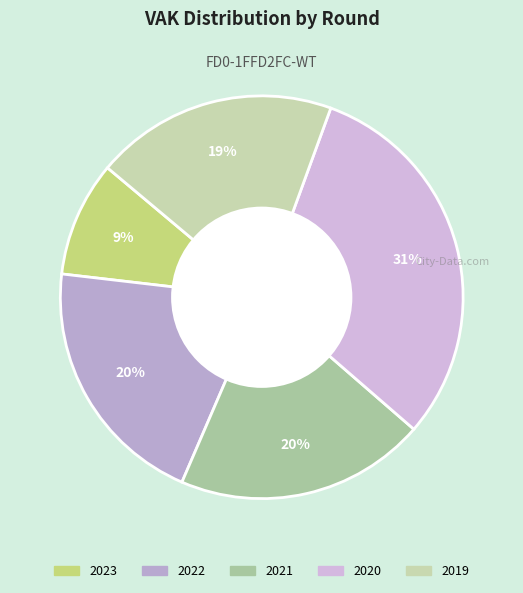

How many segments does this pie chart have?

5